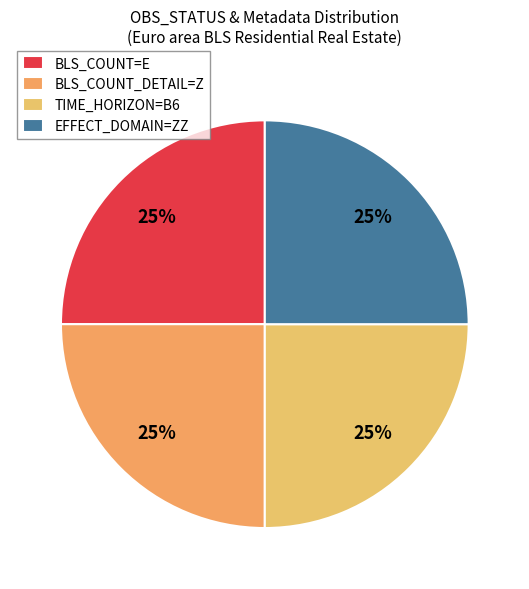

How many slices are in this pie chart?

4